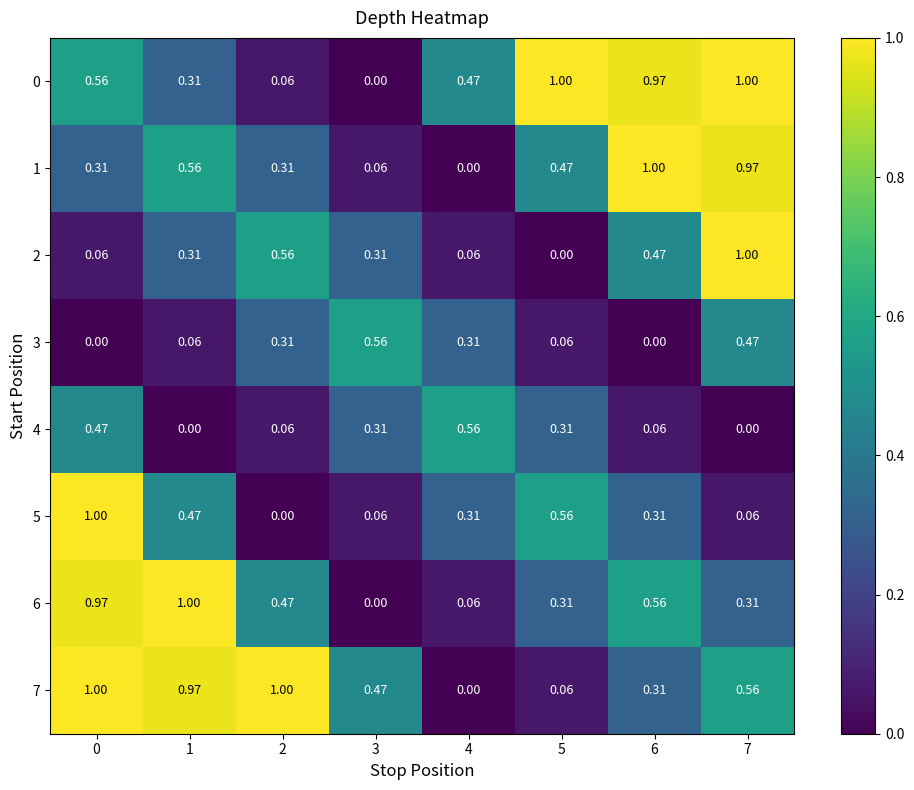

Is the value of 0 at 7 greater than the value of 5 at 1?

Yes